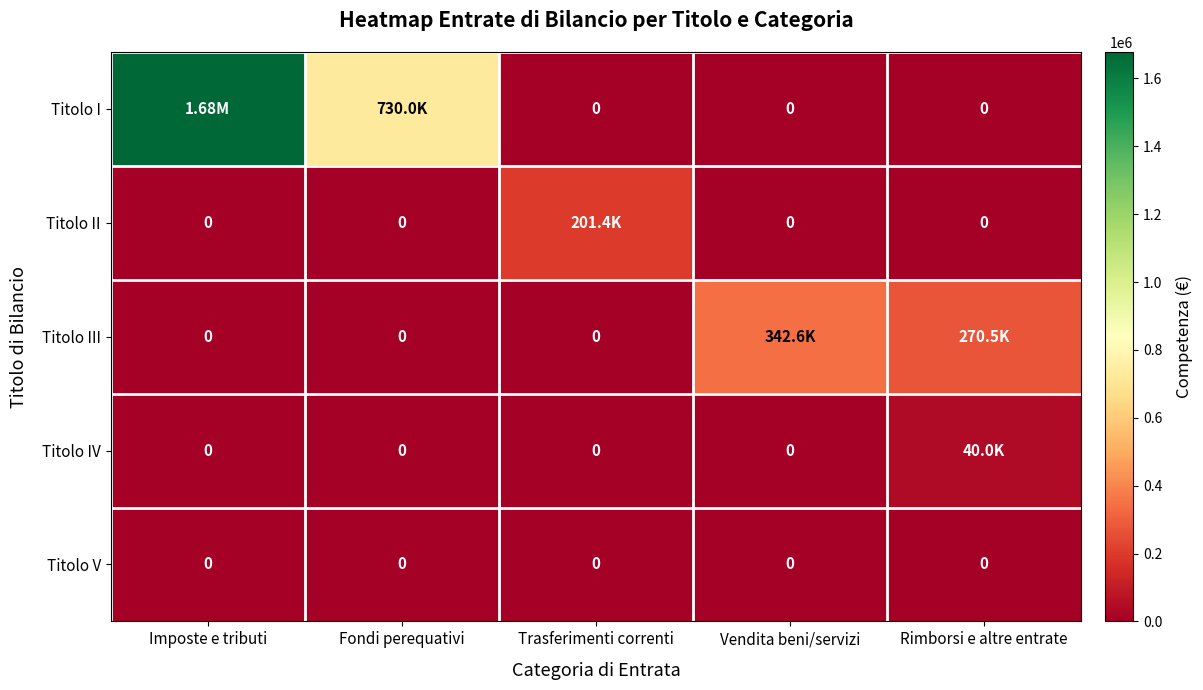

Which has a higher value, Trasferimenti correnti or Imposte e tributi?

Imposte e tributi